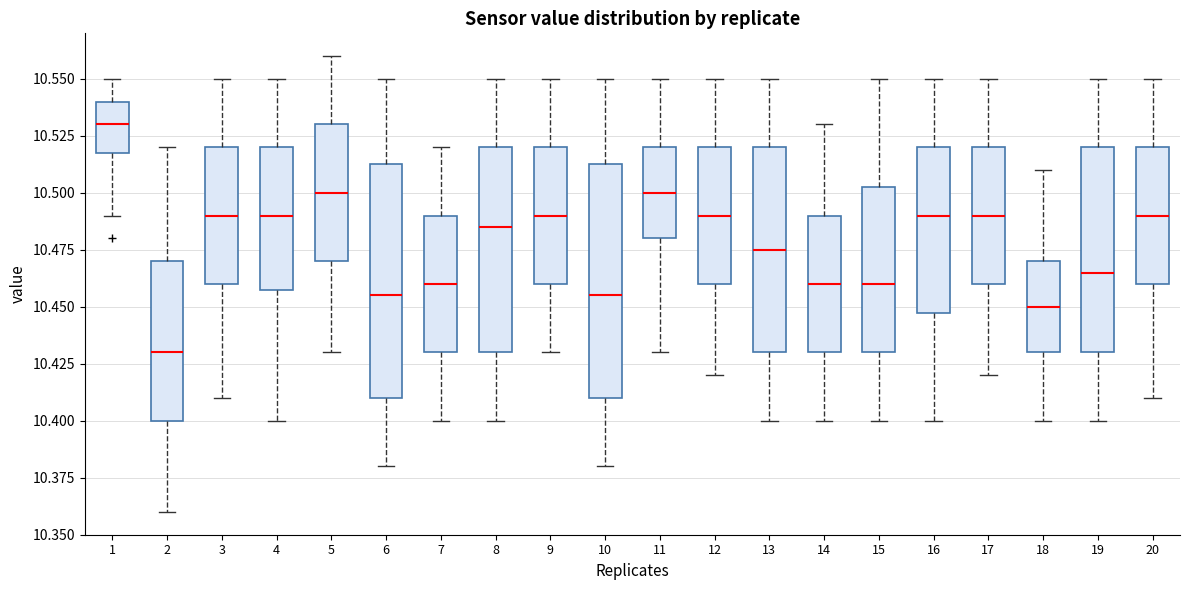

Which box has the highest median line?

1